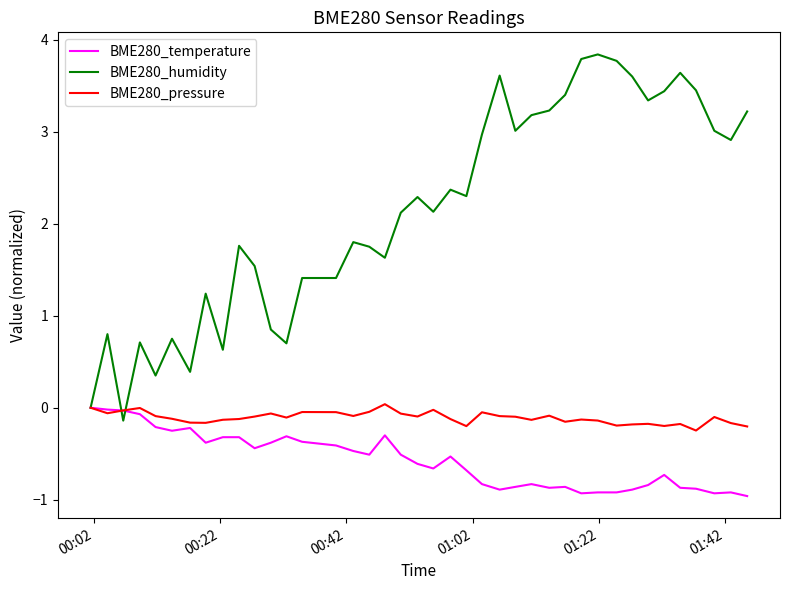

Which series has the largest total across all categories?

BME280_humidity